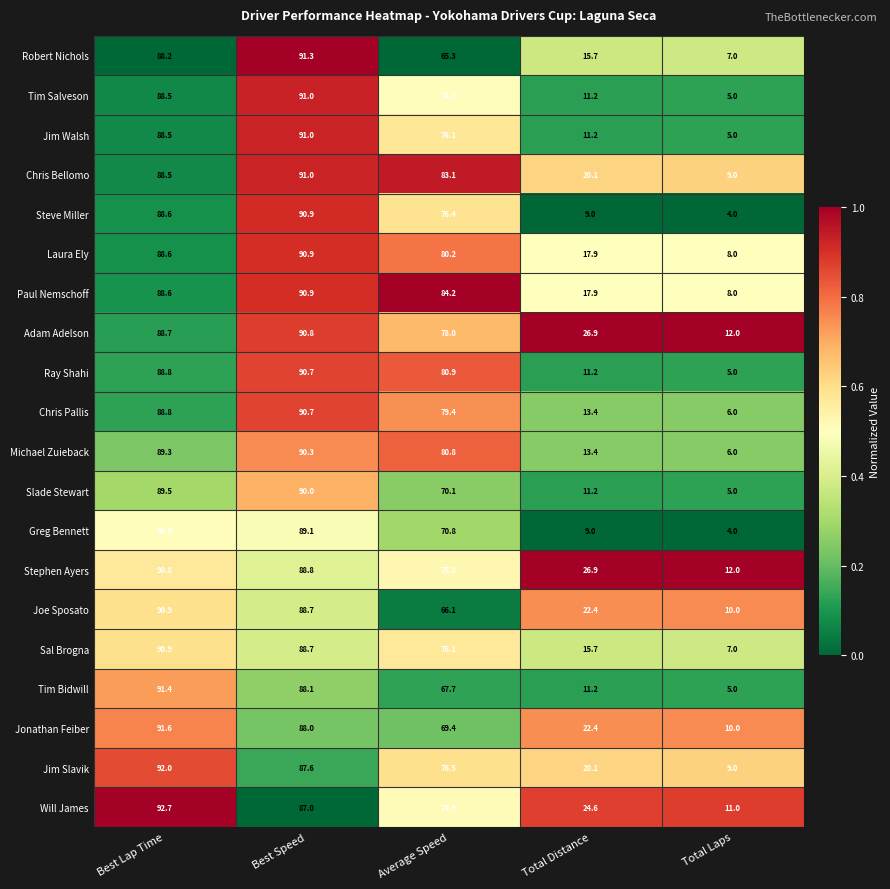

What is the lowest value of the Will James series?

11.0